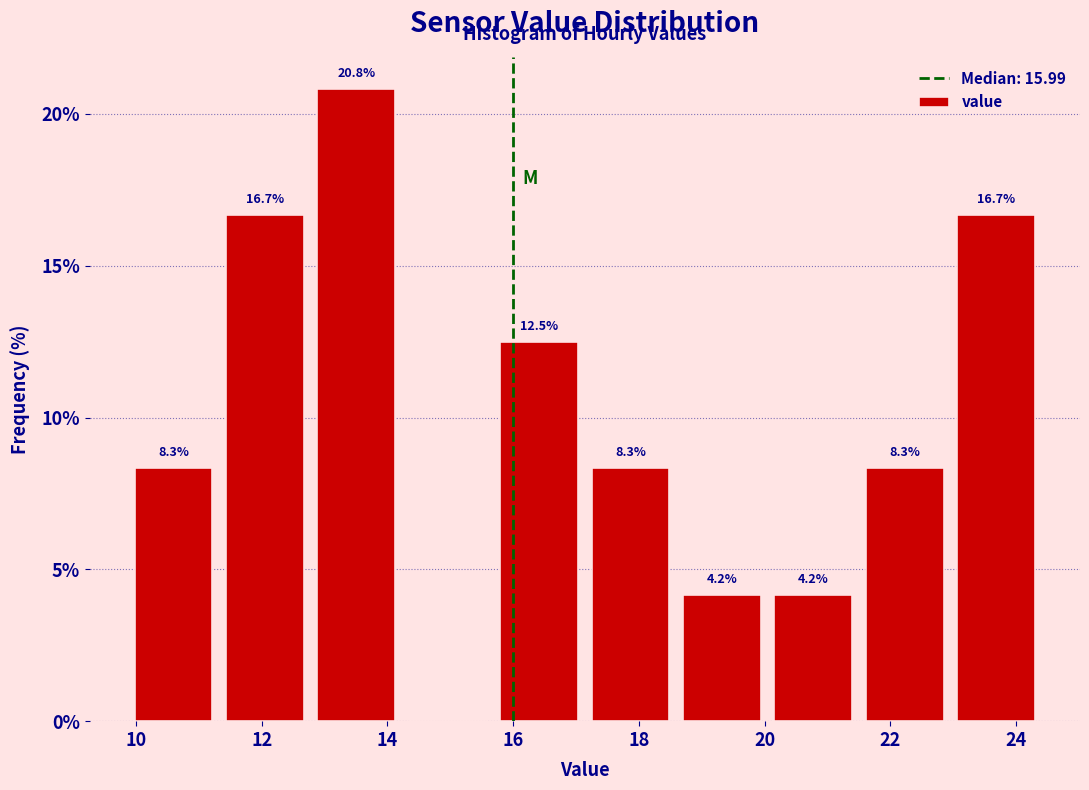

Which range on the x-axis has the tallest bar?

12.8 to 14.2